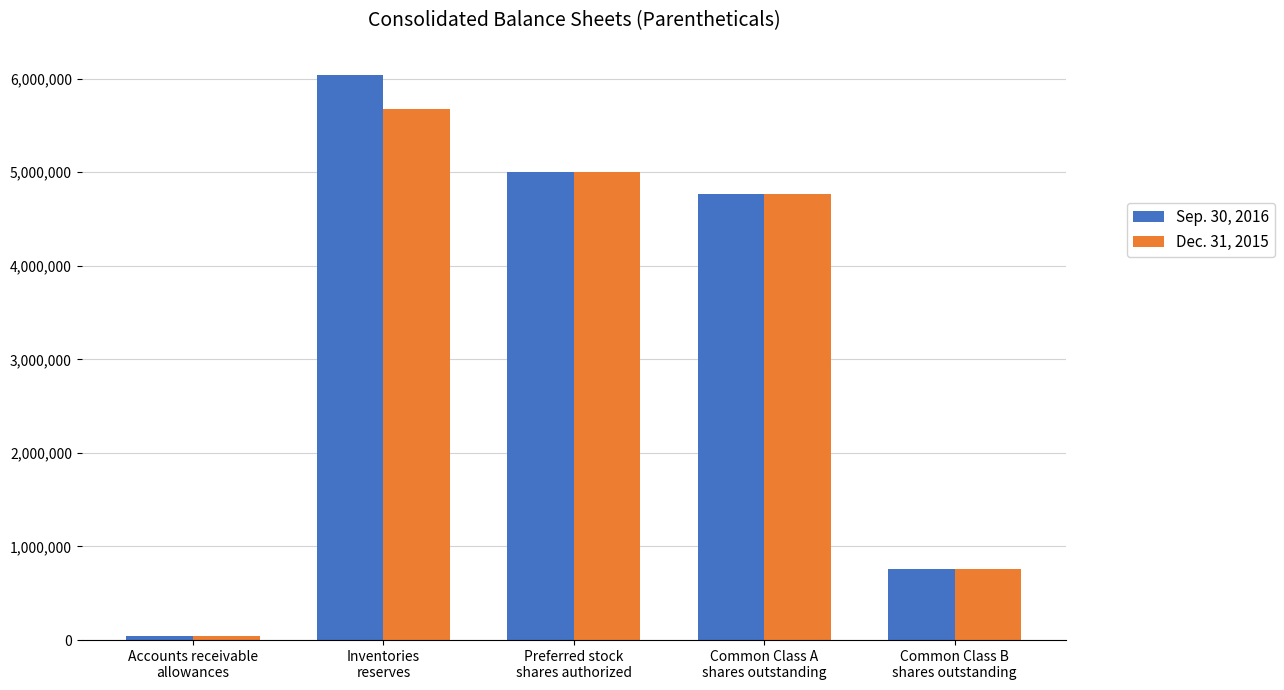

At how many categories does at least one series exceed 1755373?

3